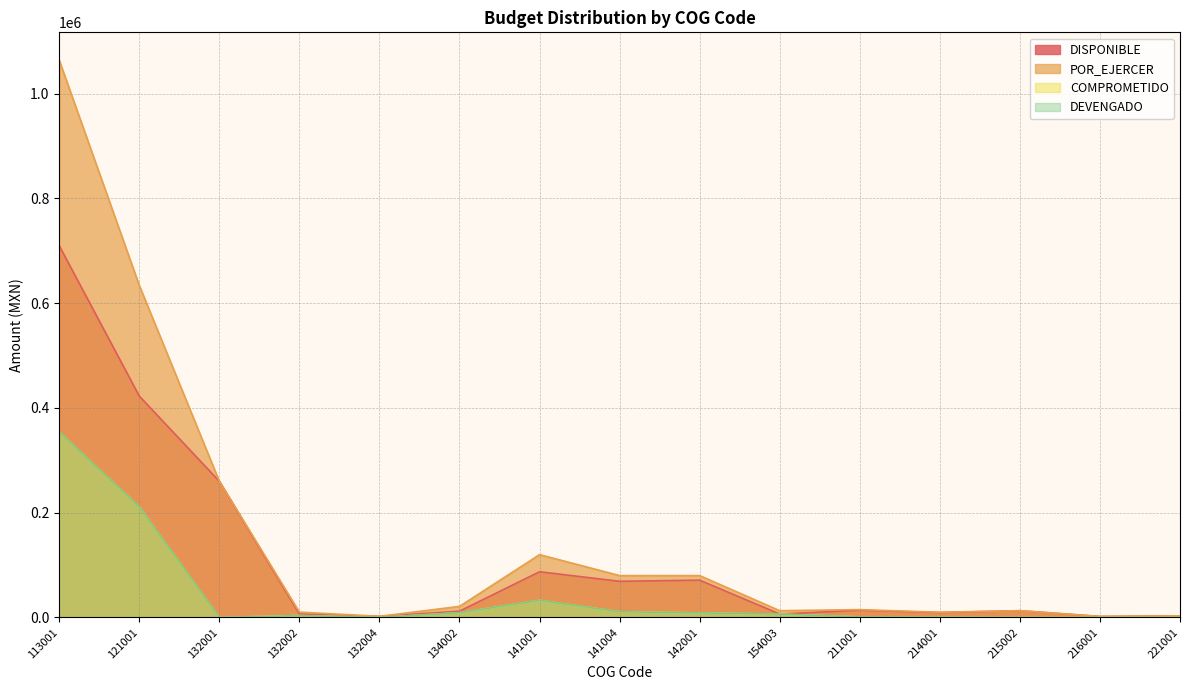

What is the sum of the DISPONIBLE values at 134002 and 121001?

434798.1